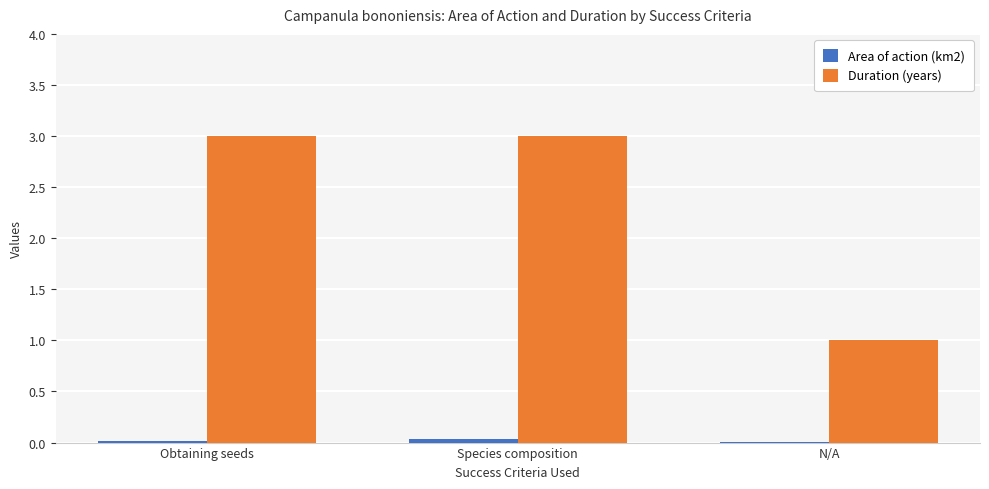

How many data points does each series have?

3